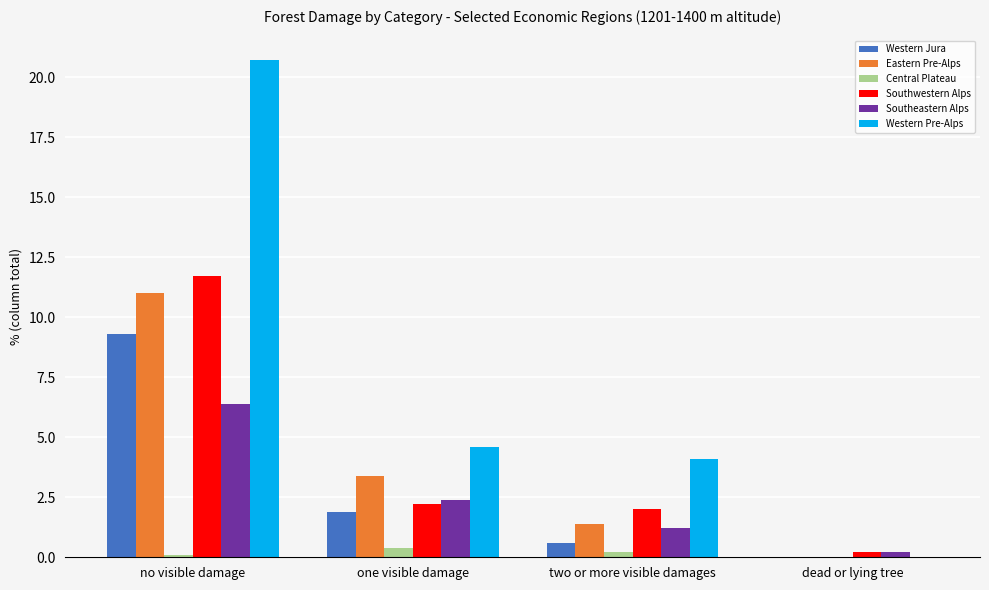

What is the spread (max minus min) of values at no visible damage?

20.6